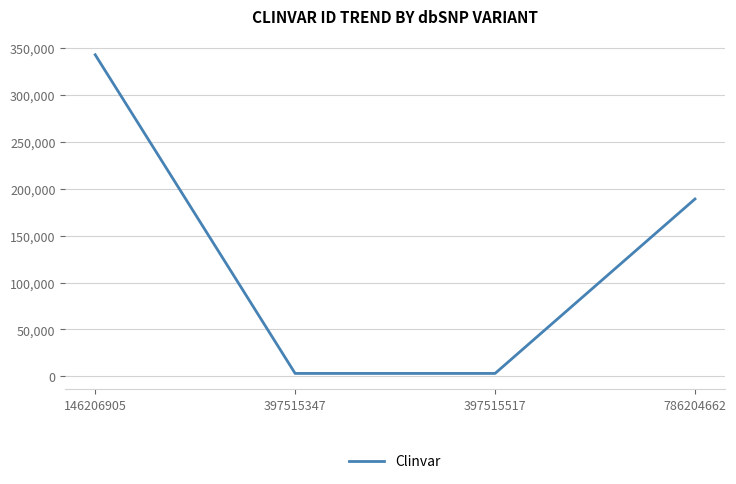

Count the number of categories in the chart.

4